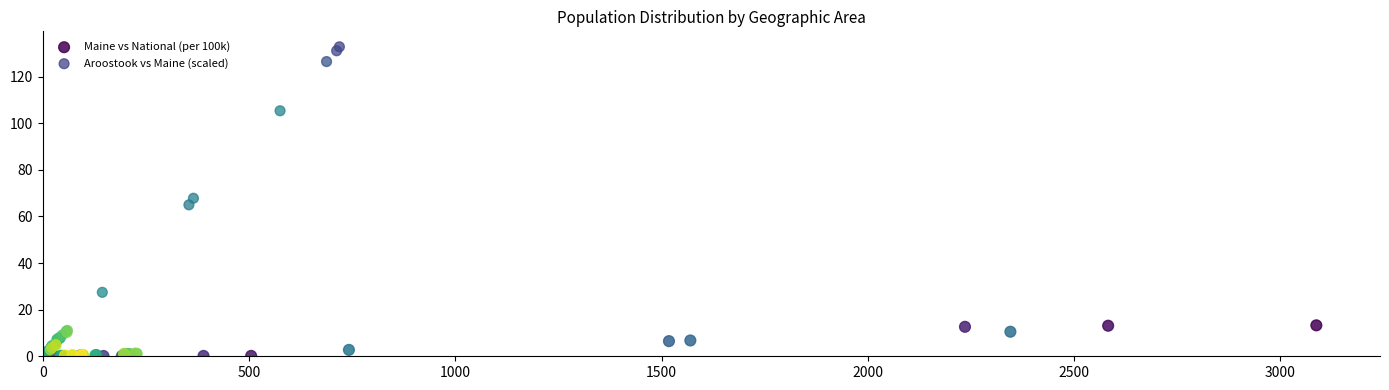

Which series contains the highest Y value?

Aroostook vs Maine (scaled)